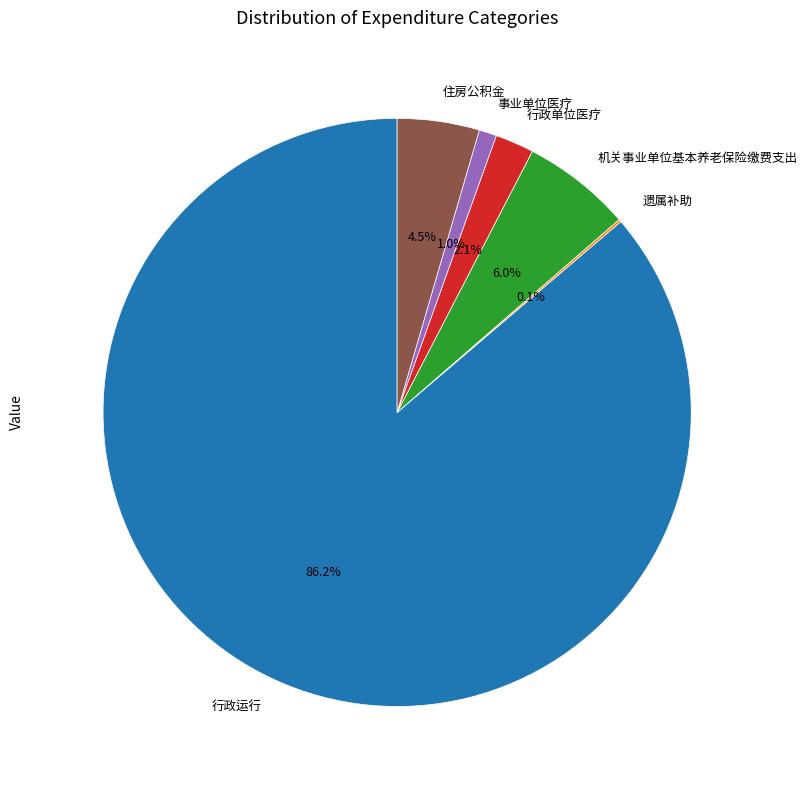

Does 行政单位医疗 account for over 50% of the chart?

No